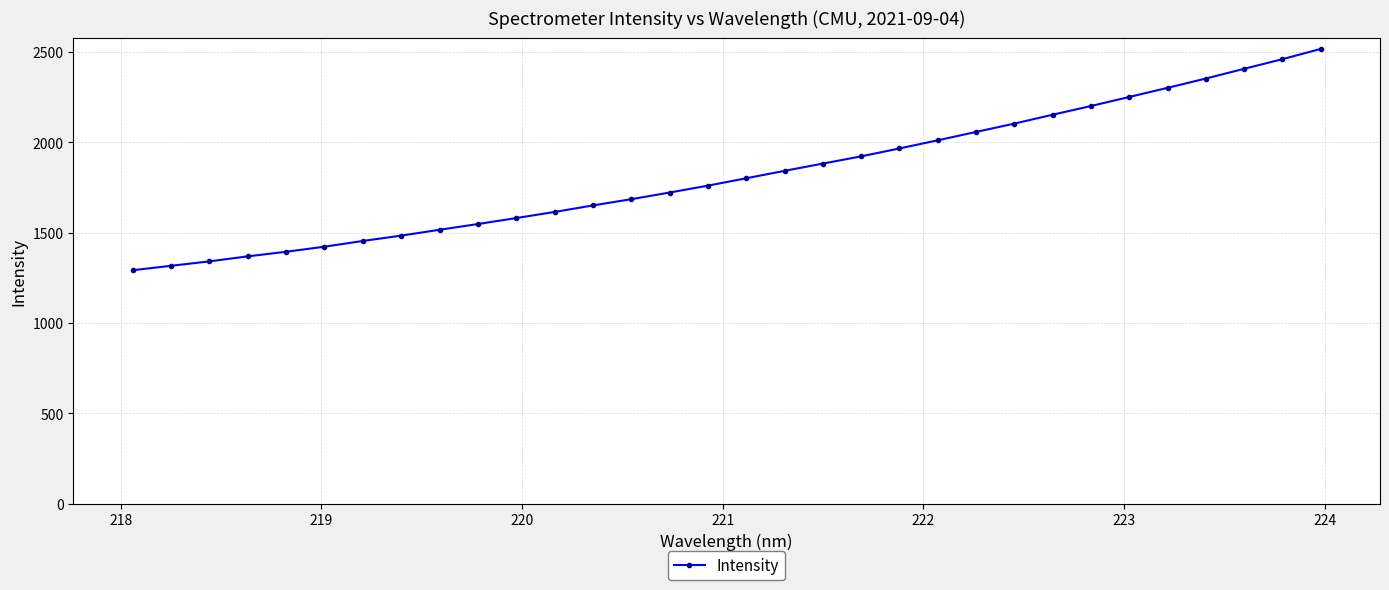

What is the sum of all values?

58385.5